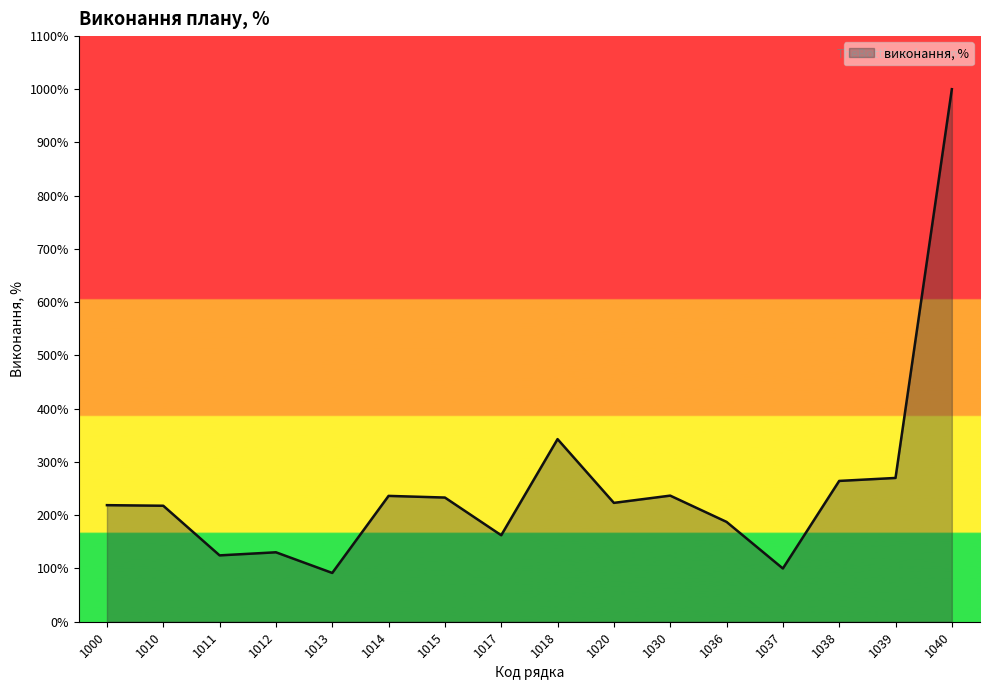

At which category does the chart reach its peak across all series?

1040